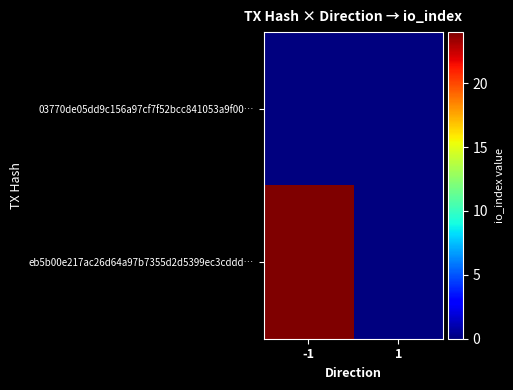

Which series has the largest total across all categories?

eb5b00e217ac26d64a97b7355d2d5399ec3cddd…